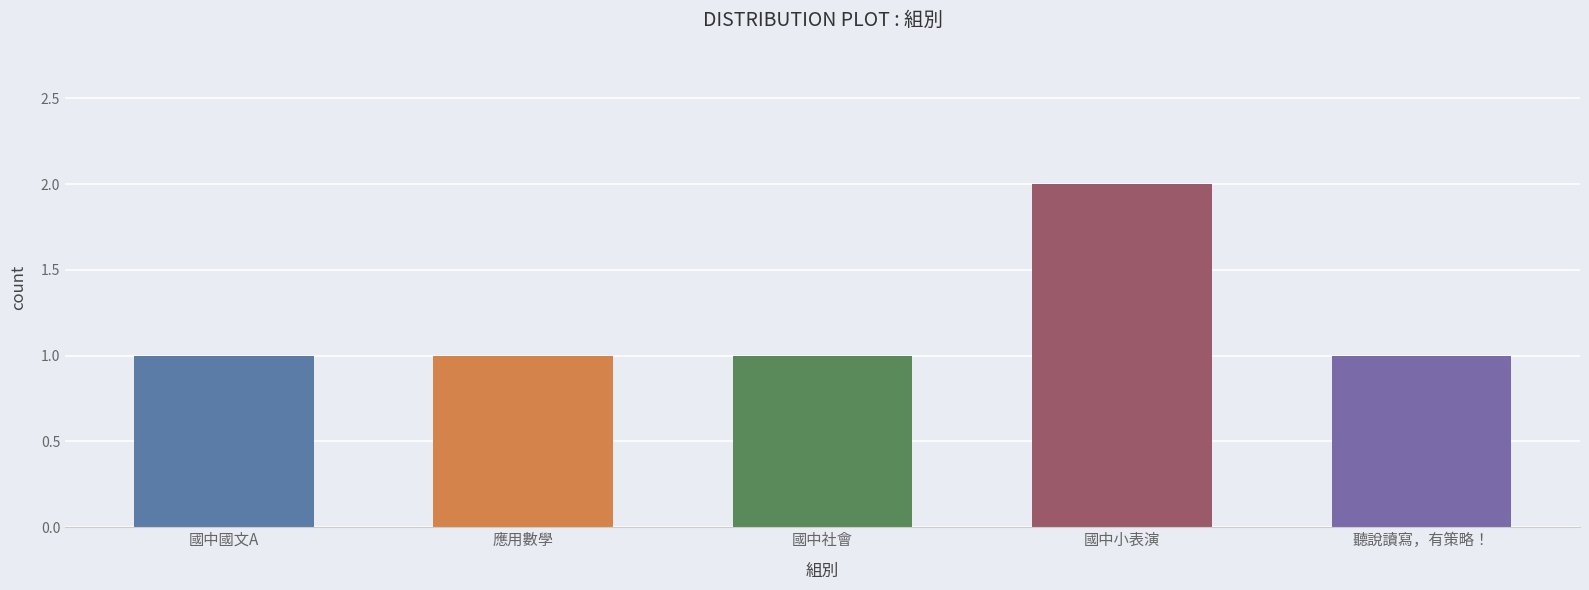

Reading left to right, extract all data points from this chart.

1	1	1	2	1